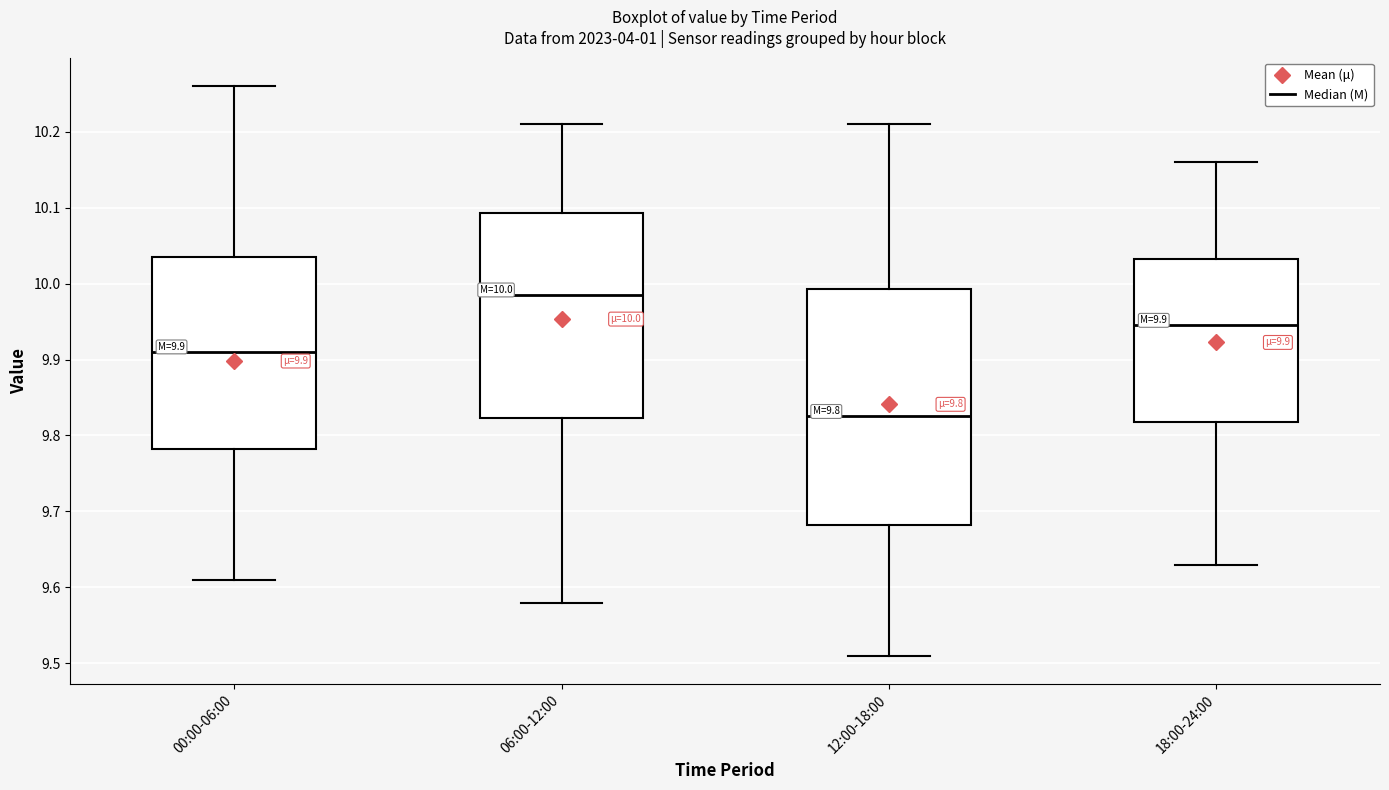

Which box has the highest median line?

06:00-12:00